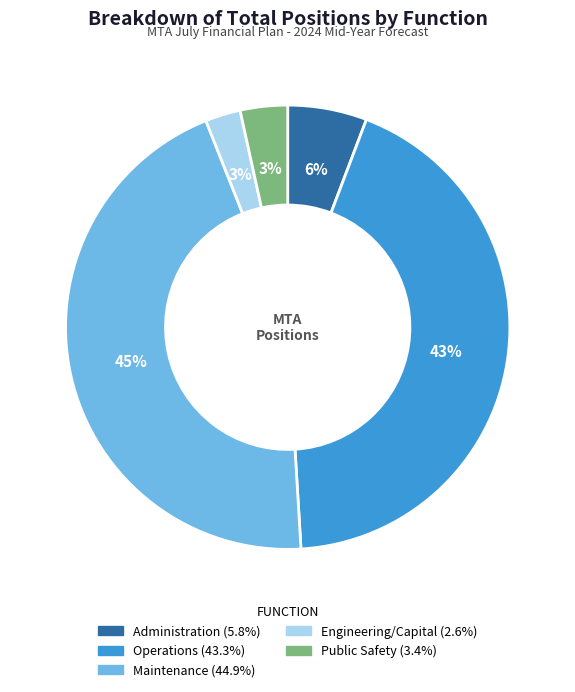

True or false: Maintenance accounts for 38% of the total.

False